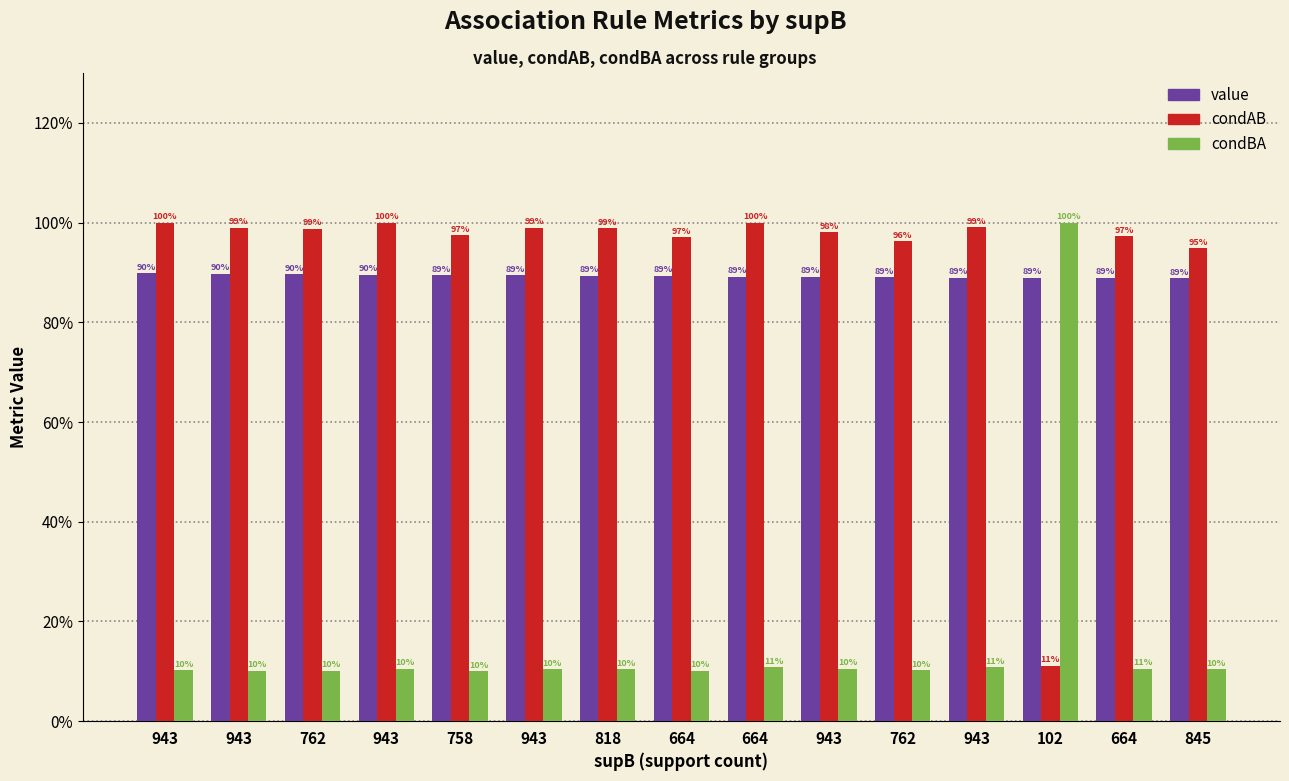

At how many categories does at least one series exceed 0?

15